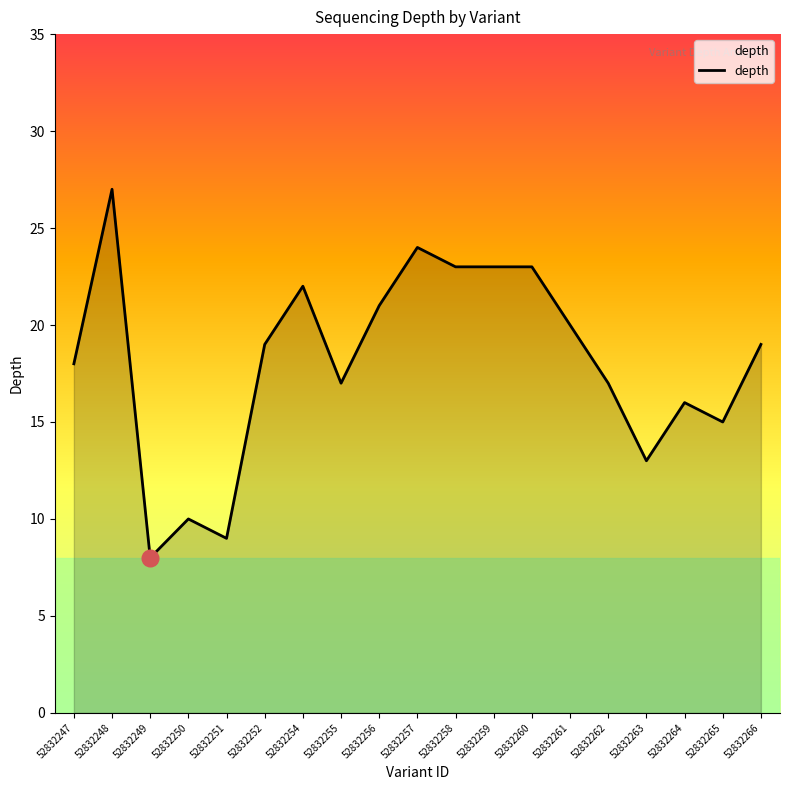

How many lines are shown in the chart?

1